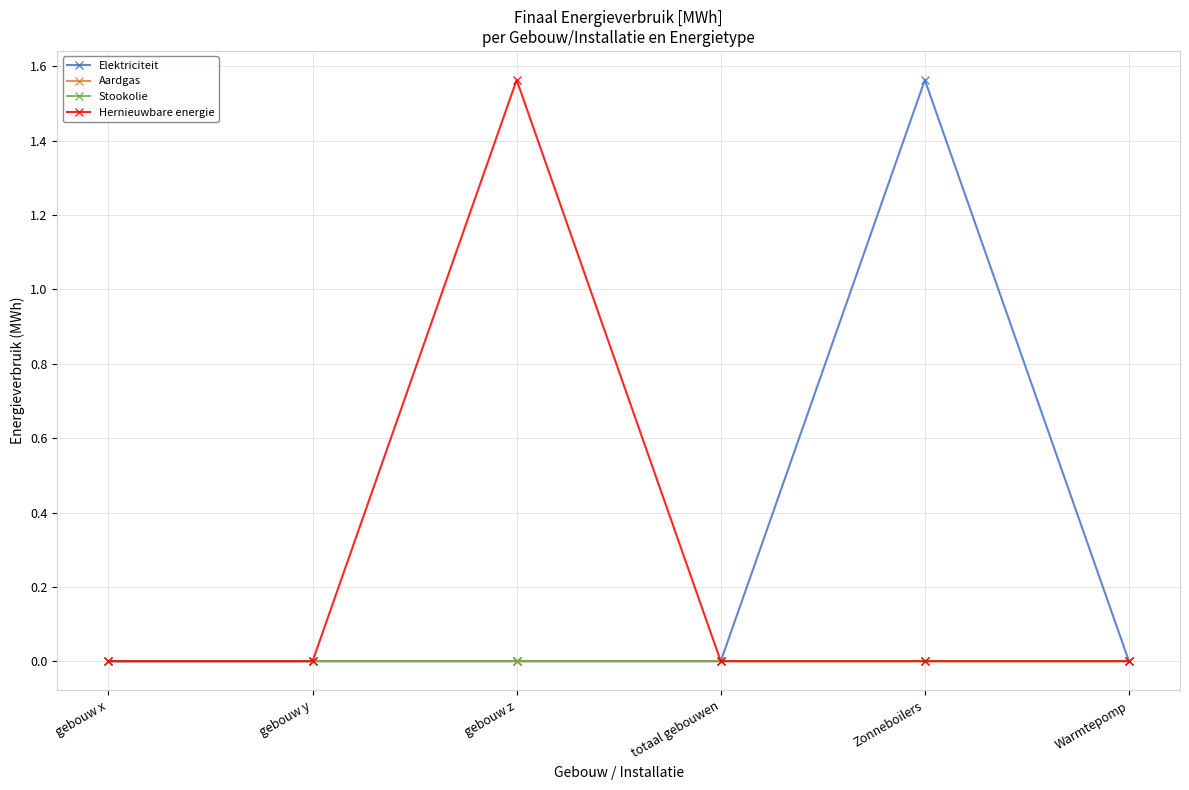

True or false: Aardgas and Hernieuwbare energie cross at least once.

False